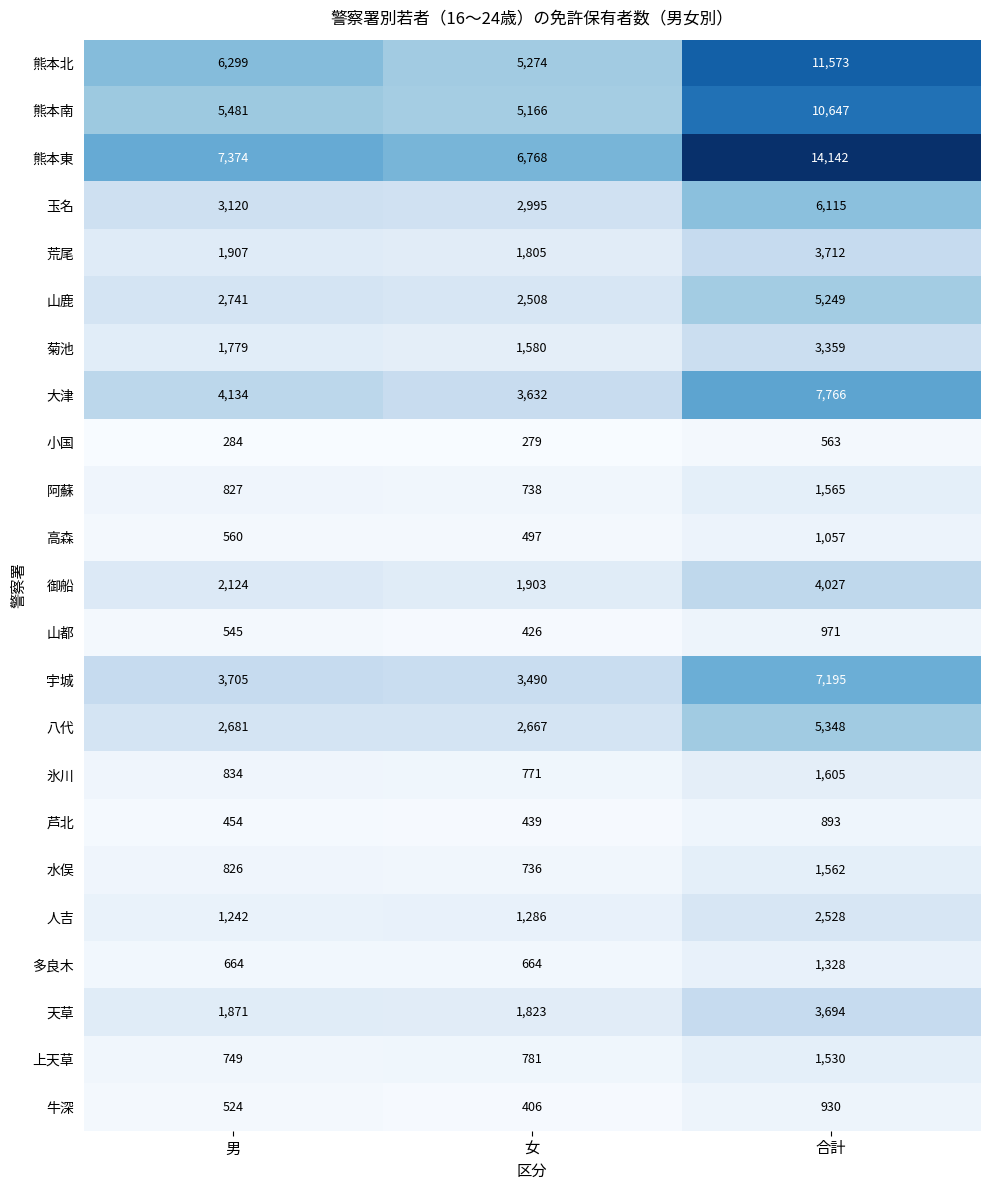

List the series in order of their peak value, highest first.

熊本東, 熊本北, 熊本南, 大津, 宇城, 玉名, 八代, 山鹿, 御船, 荒尾, 天草, 菊池, 人吉, 氷川, 阿蘇, 水俣, 上天草, 多良木, 高森, 山都, 牛深, 芦北, 小国